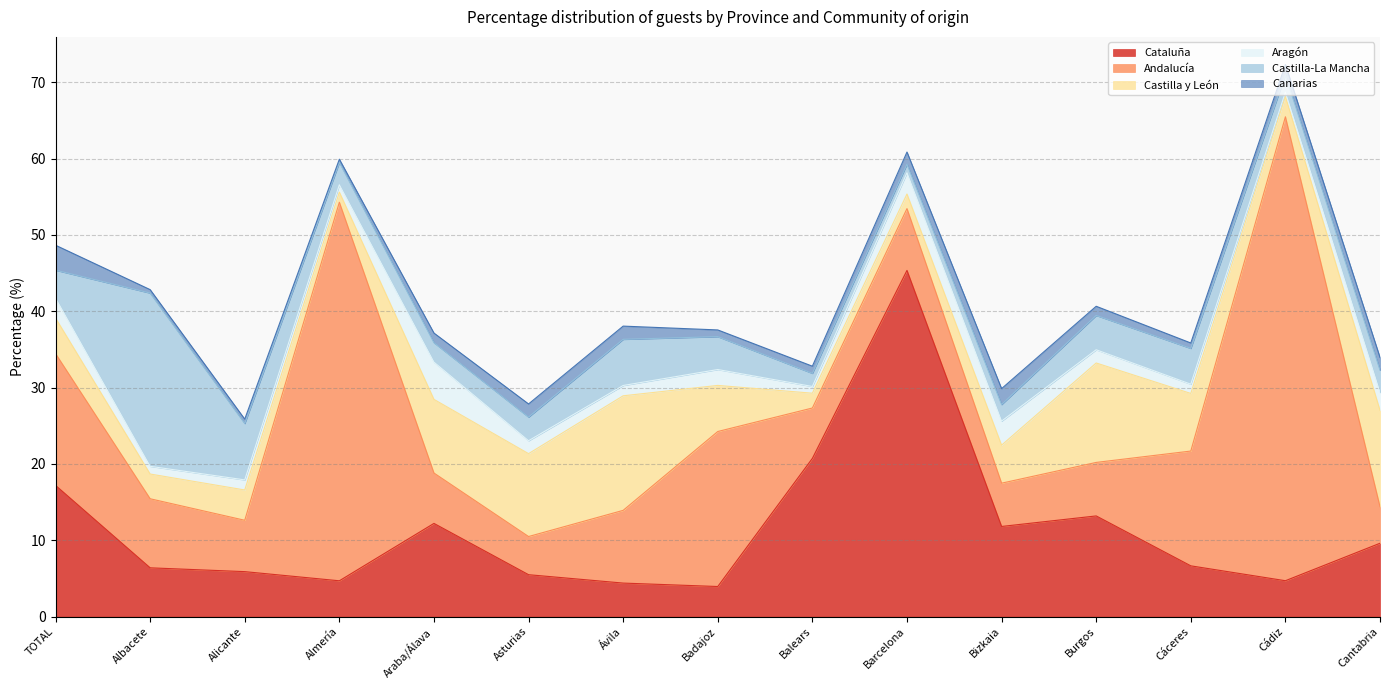

Where is Andalucía nearest to the value 32?

Badajoz